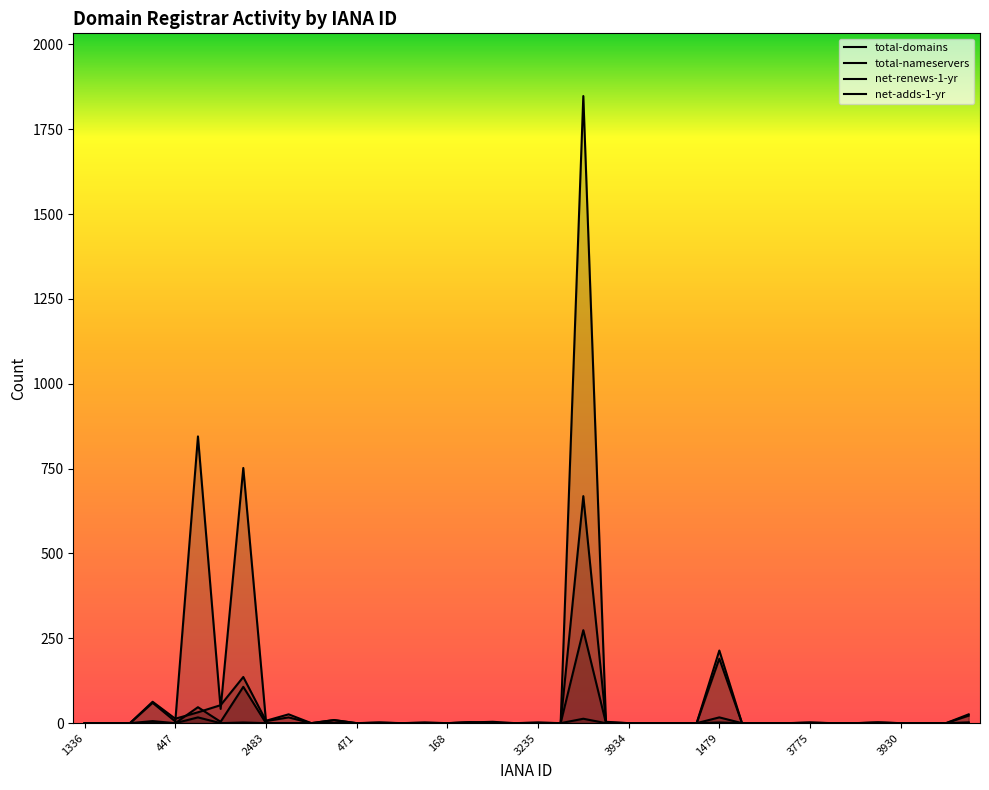

At how many categories does at least one series exceed 610?

3